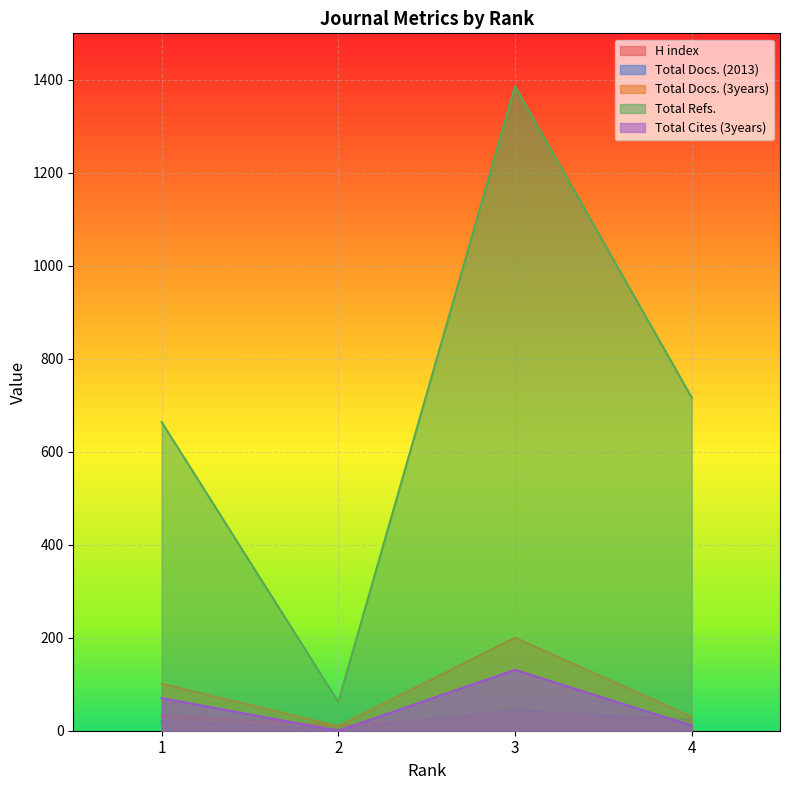

Which series changed the most between 2 and 4?

Total Refs.